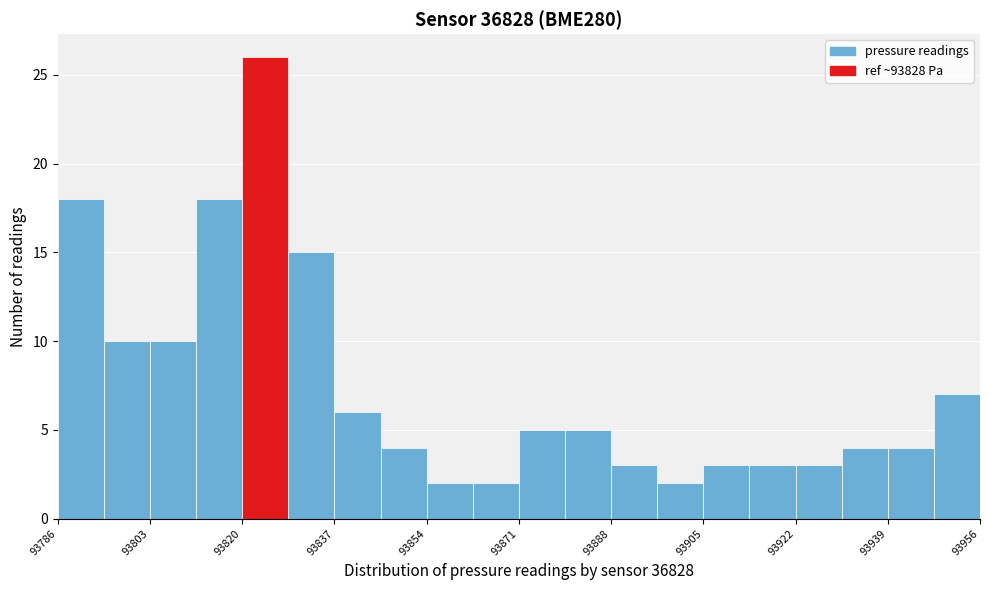

Over which range of the x-axis is the bar tallest?

93820.0 to 93828.5